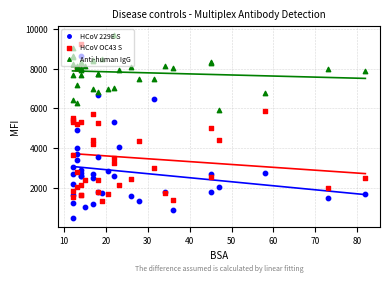

Which series has the largest Y range (max minus min)?

HCoV 229E S